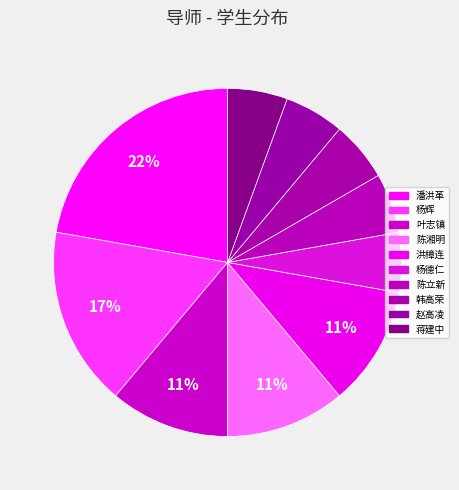

What is the smallest slice in the pie chart?

杨德仁